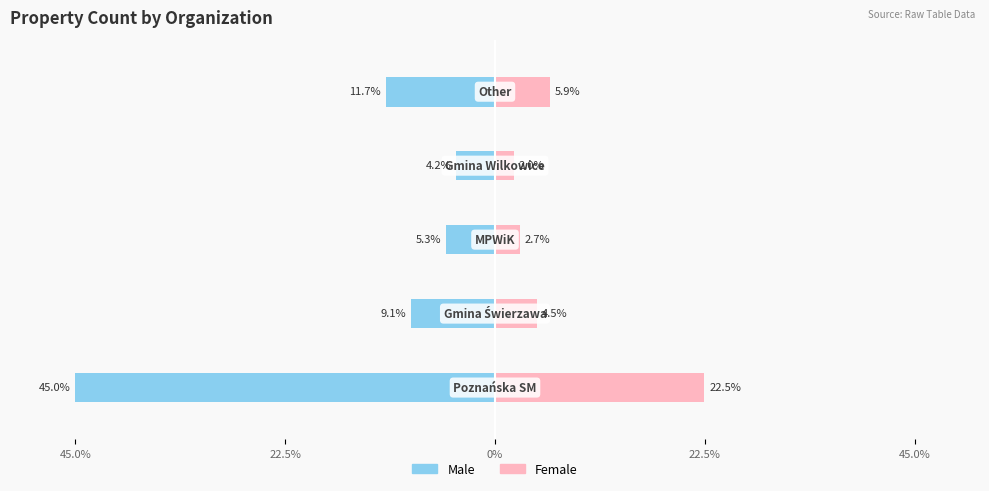

Count the number of categories in the chart.

5